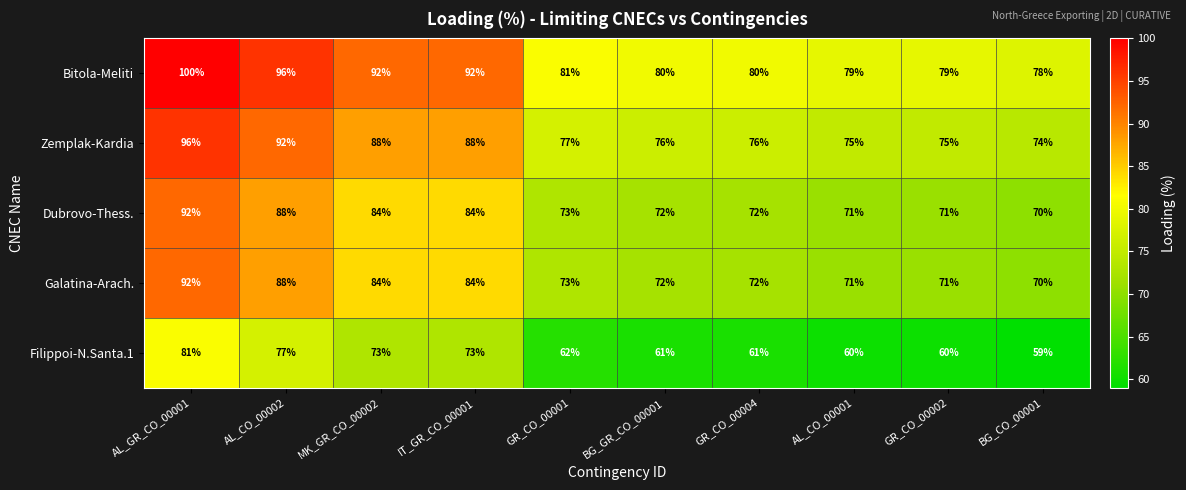

Count the number of data series in this chart.

5